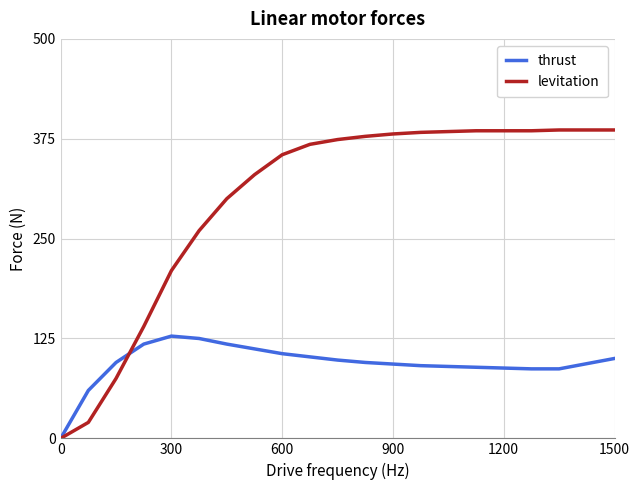

Does the chart have visible grid lines?

Yes